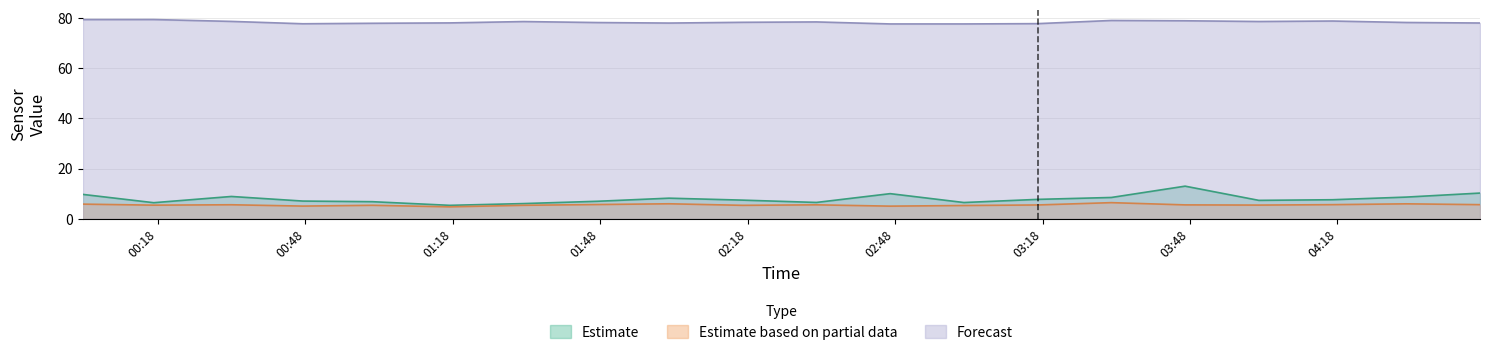

True or false: BME280_humidity and SDS_P2 intersect in this chart.

False